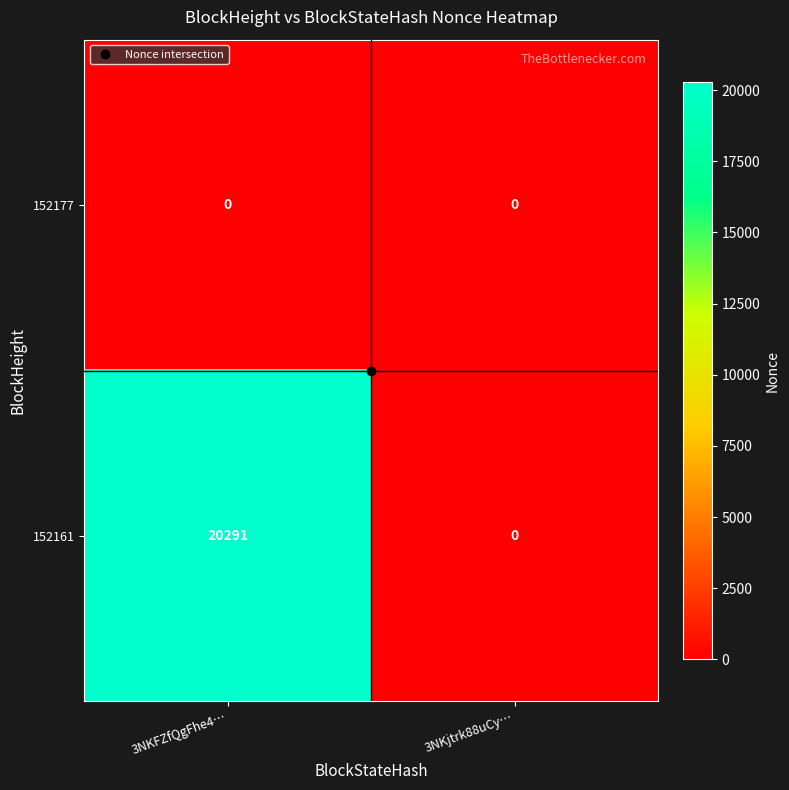

At which category is the sum across all series the highest?

3NKFZfQgFhe4…